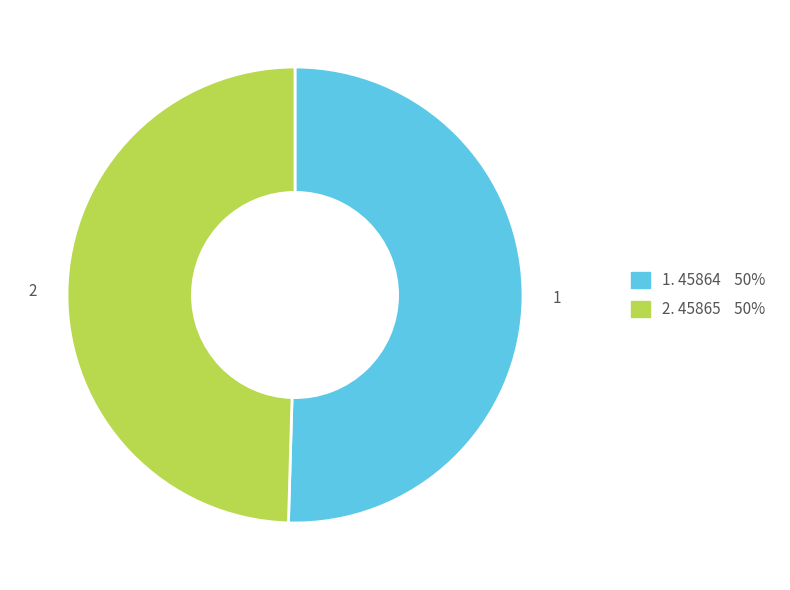

Is there any slice that represents more than half of the pie?

Yes